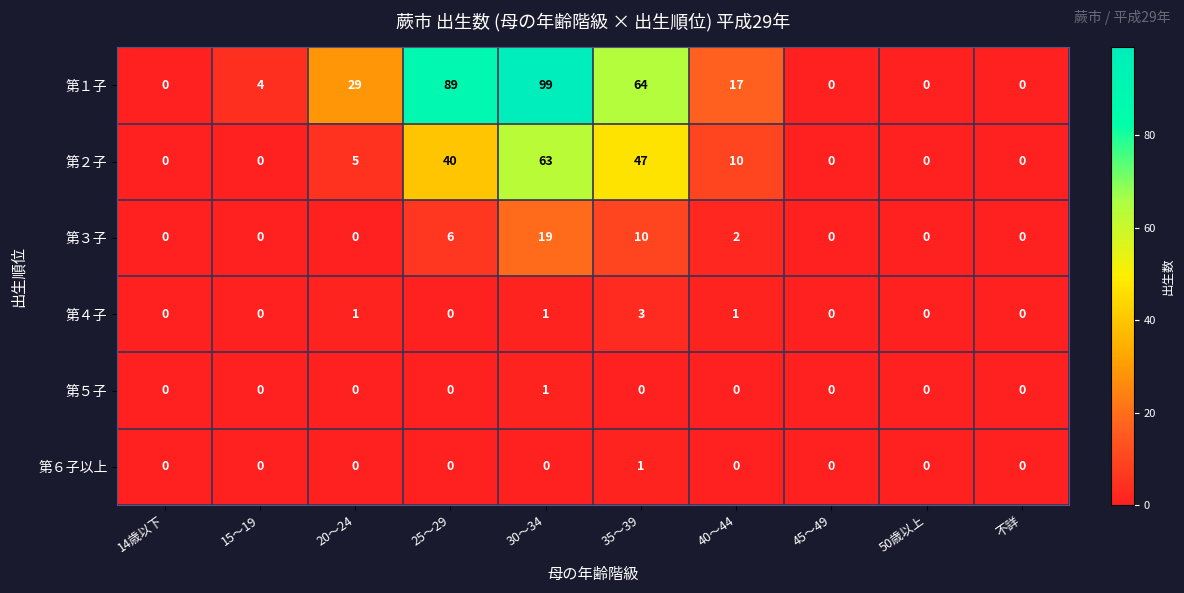

Which series has the largest range (max minus min)?

第１子